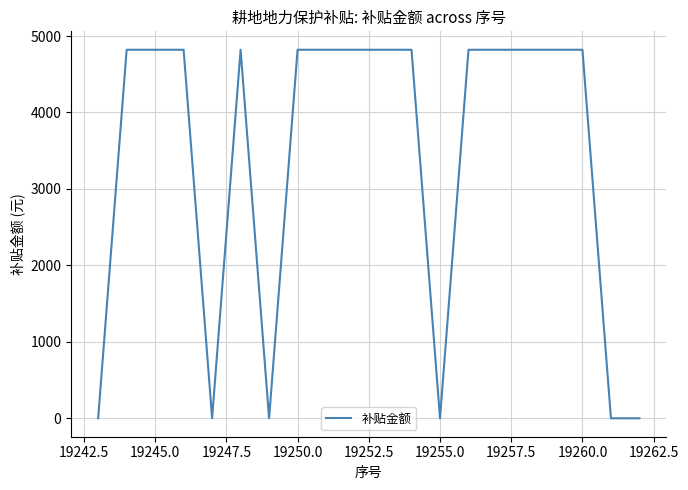

What is the difference between the maximum and minimum values?

4820.1